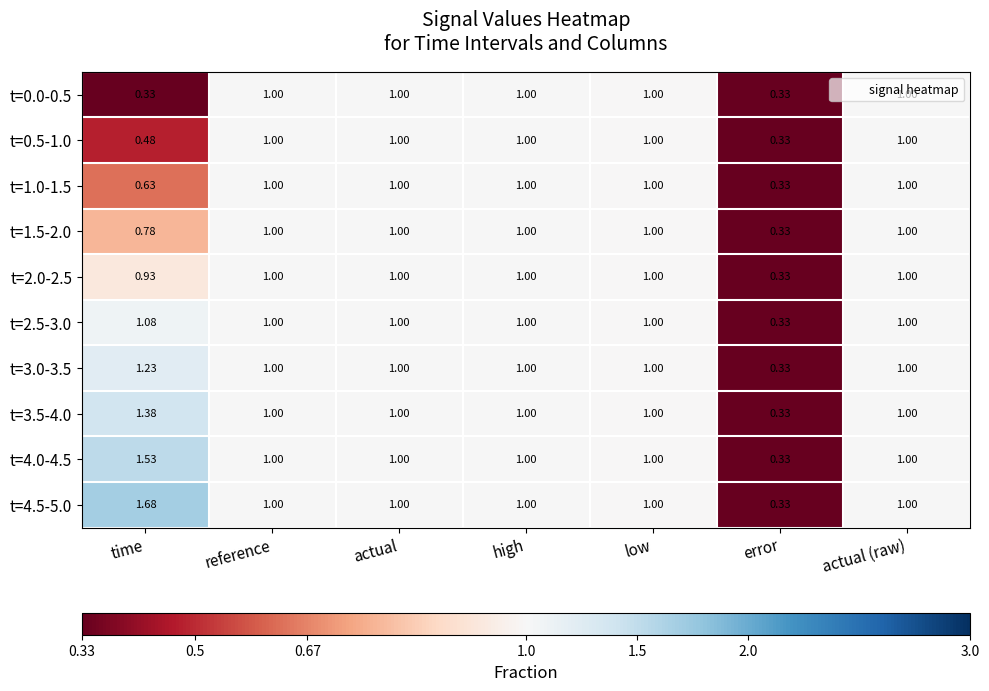

At which category does the chart reach its peak across all series?

time